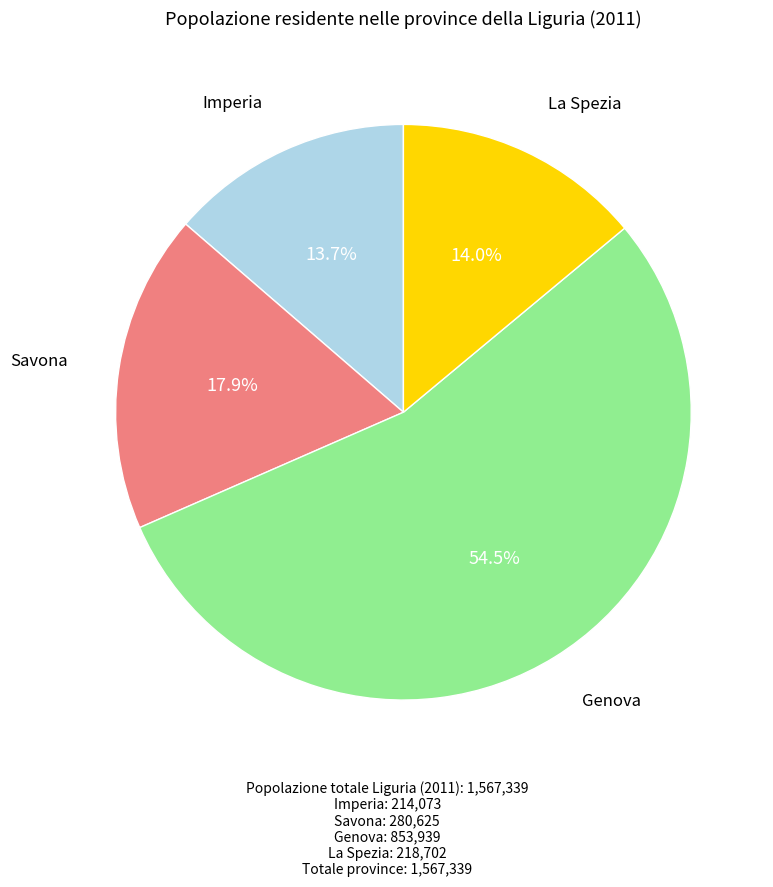

Does any single category account for the majority?

Yes